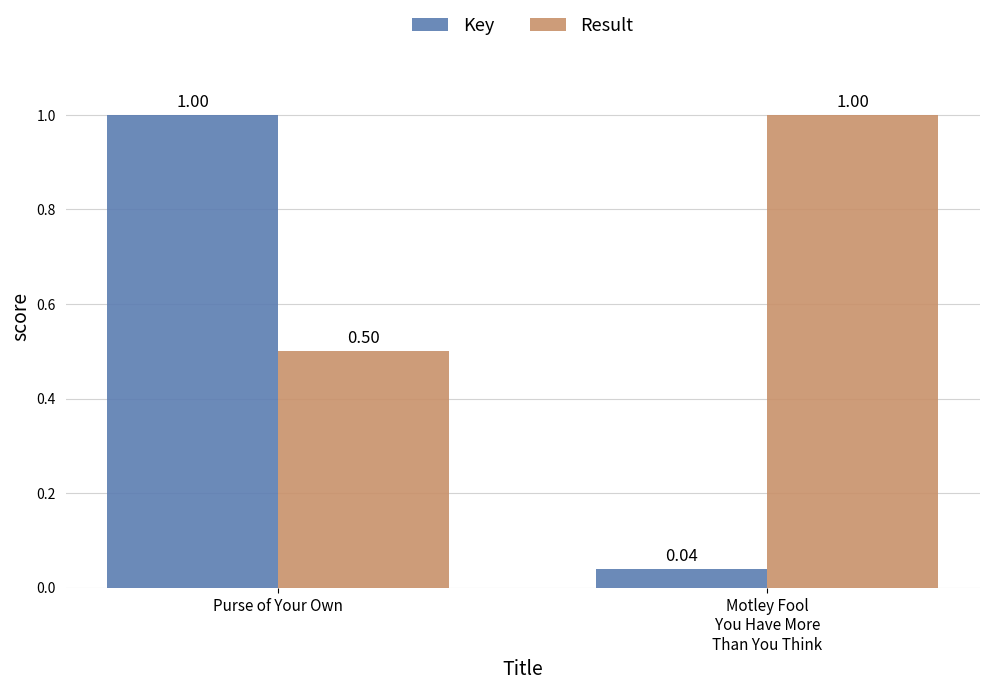

At which label does Result reach its peak?

Motley Fool
You Have More
Than You Think